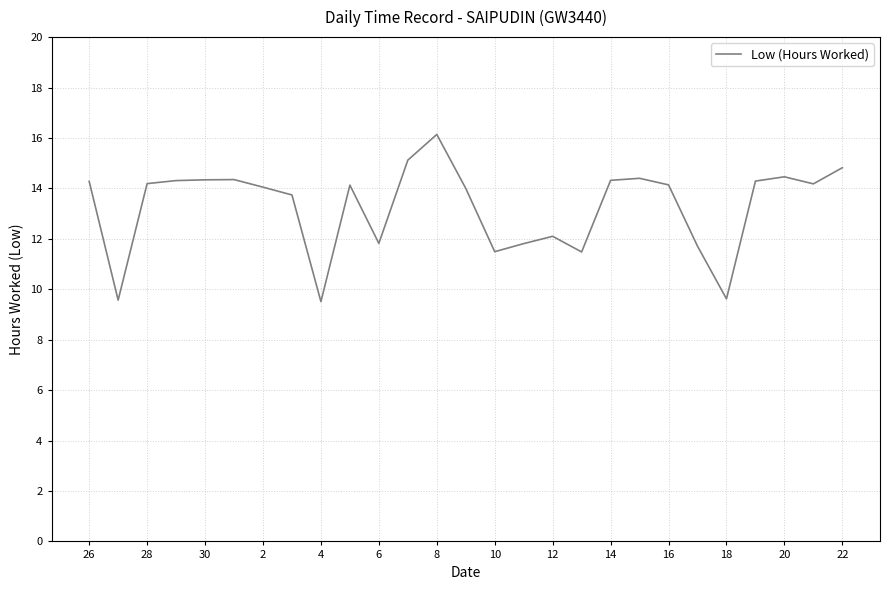

What is the minimum value shown in the chart?

9.5